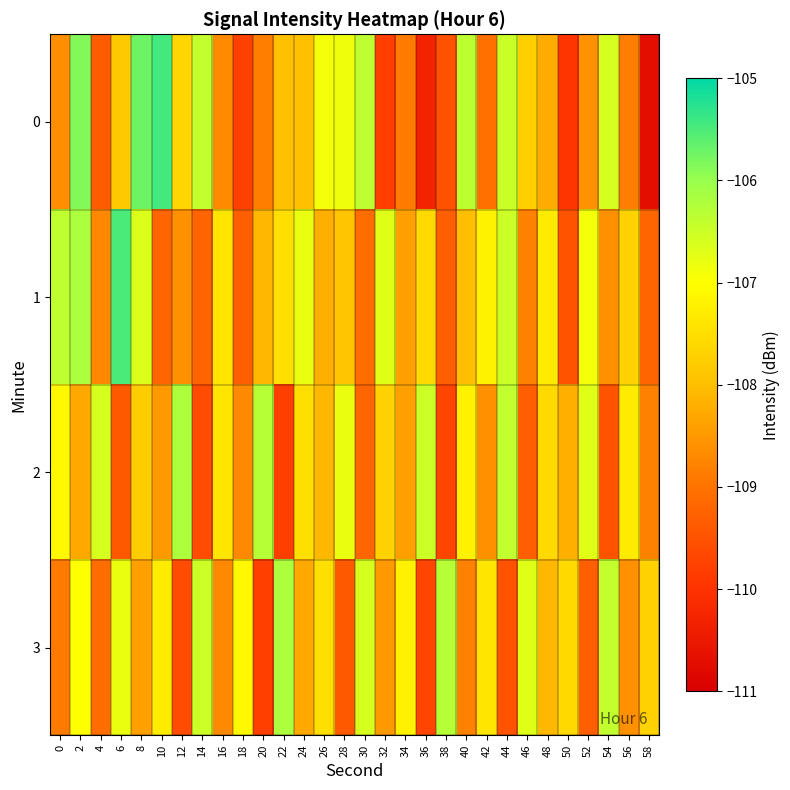

Which series has the largest total across all categories?

1